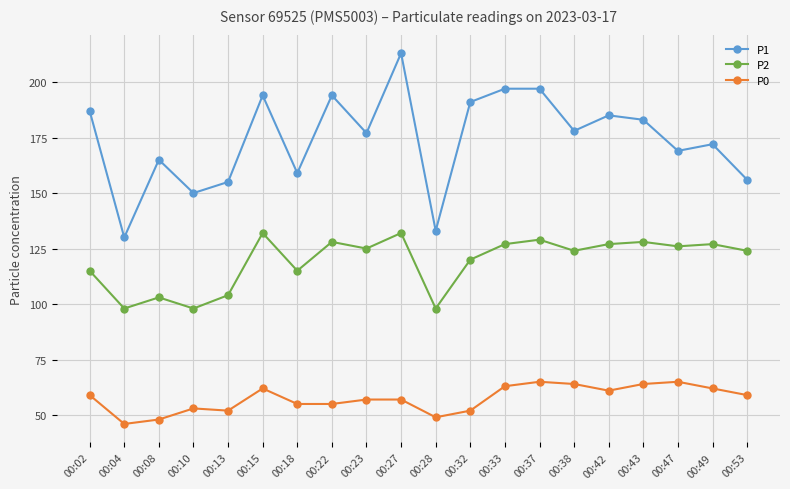

Read the P2 value at 00:04, to the nearest 10.

100